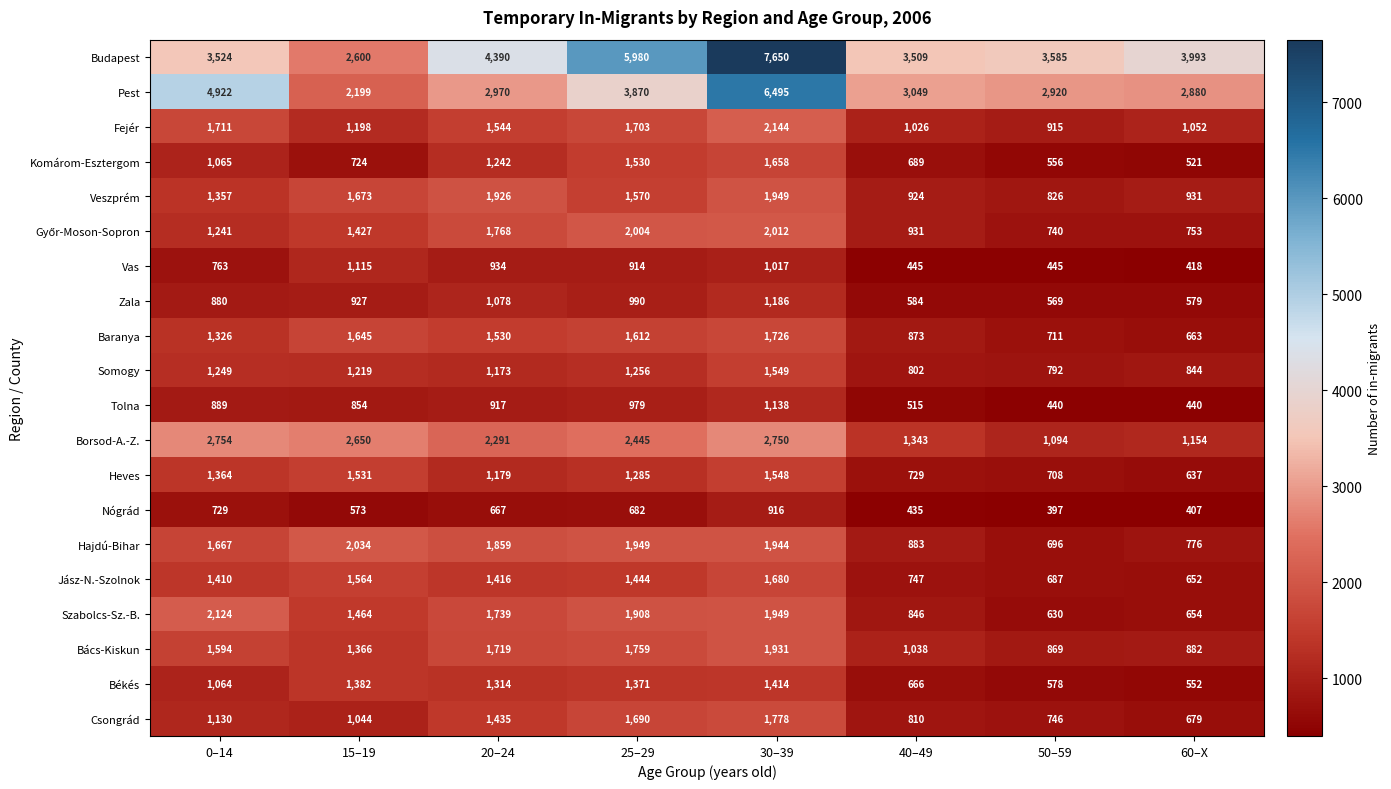

How many values in the Tolna series are below 889?

4